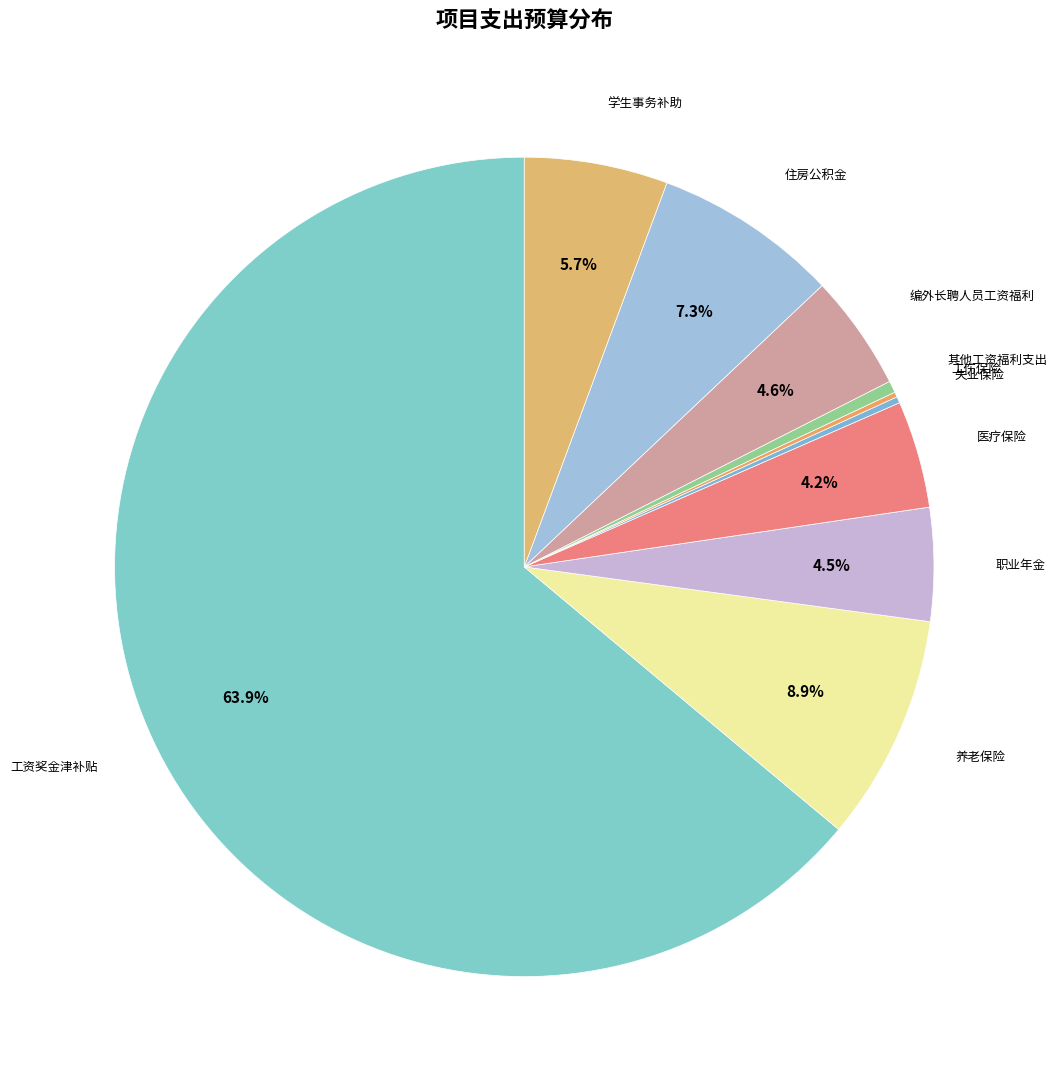

How many segments does this pie chart have?

10